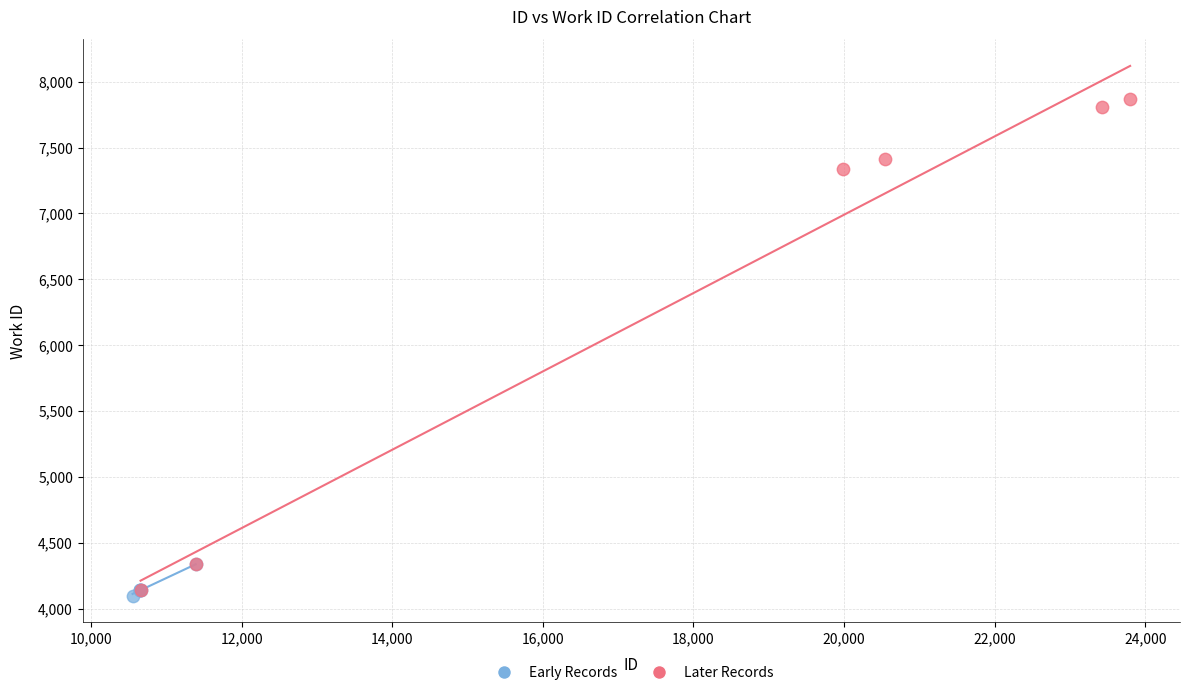

Which series reaches the minimum Y coordinate?

Early Records